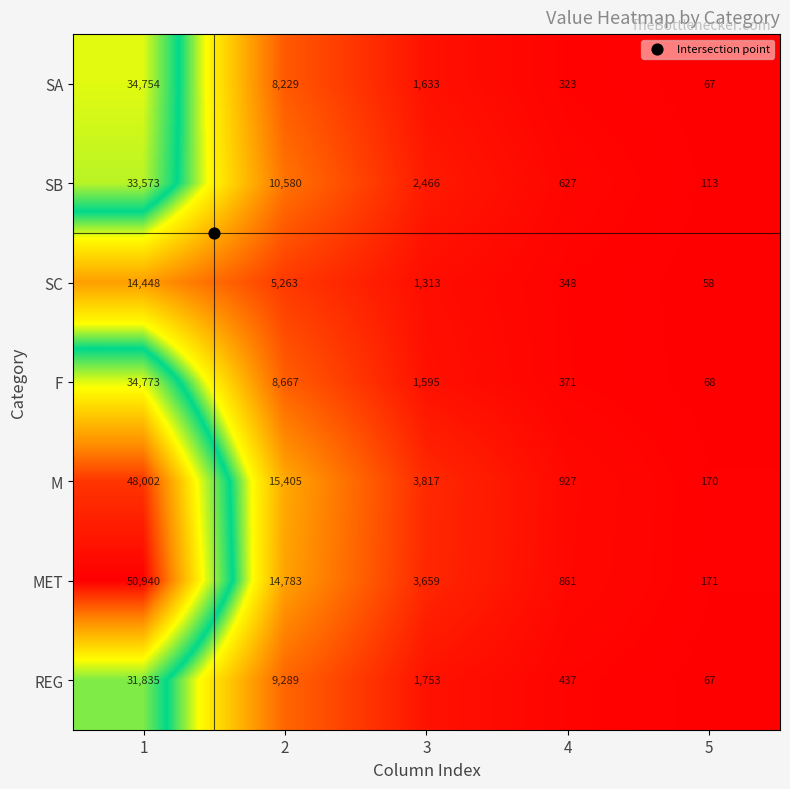

Which category has the highest value across all series?

1